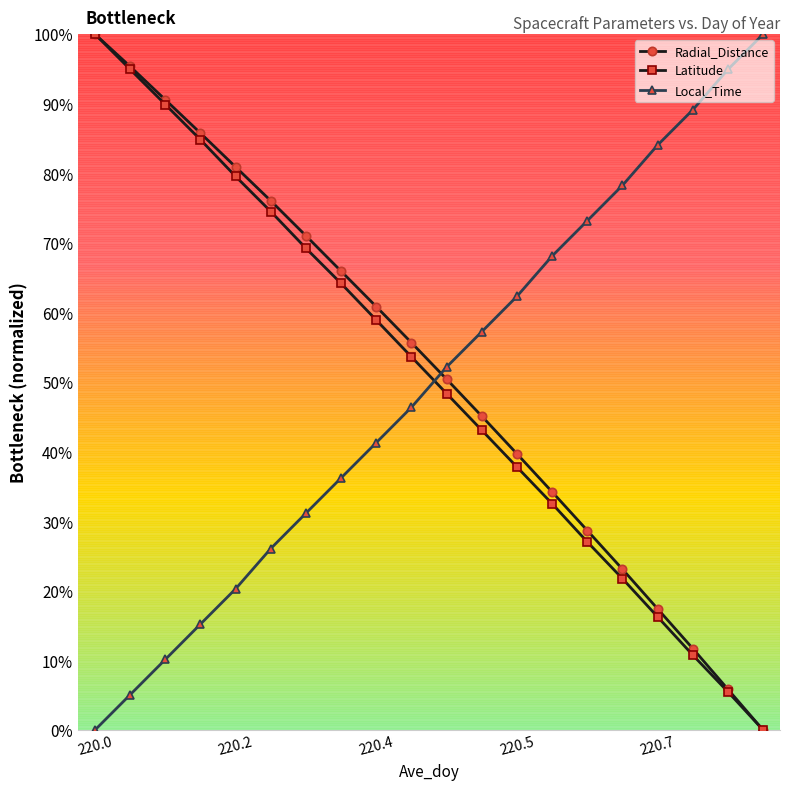

How many intersections are there between Local_Time and Radial_Distance?

1